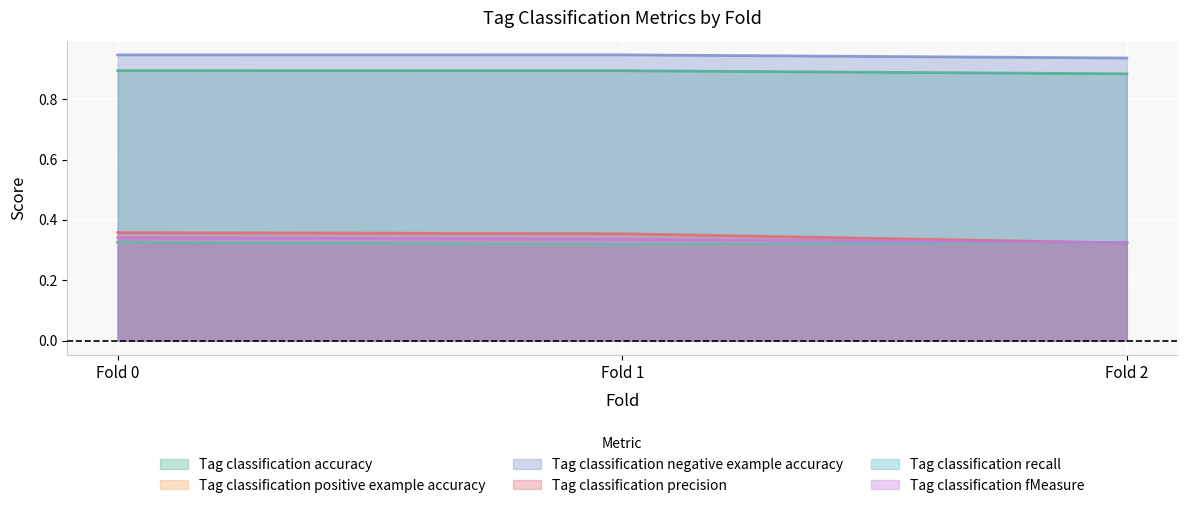

Which category has the lowest value in the Tag classification precision series?

Fold 2